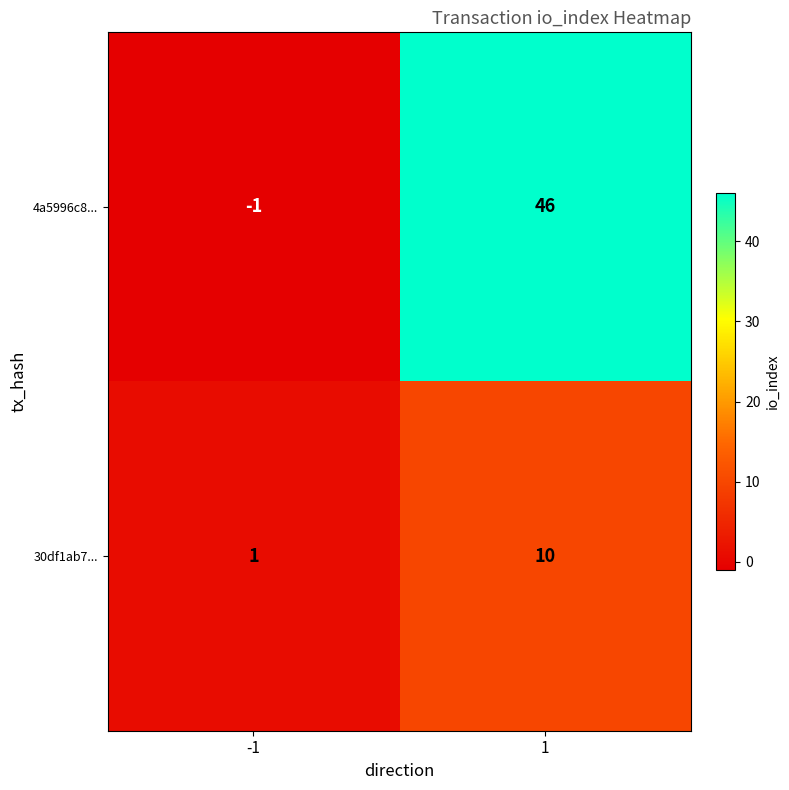

How many data points does each series have?

2